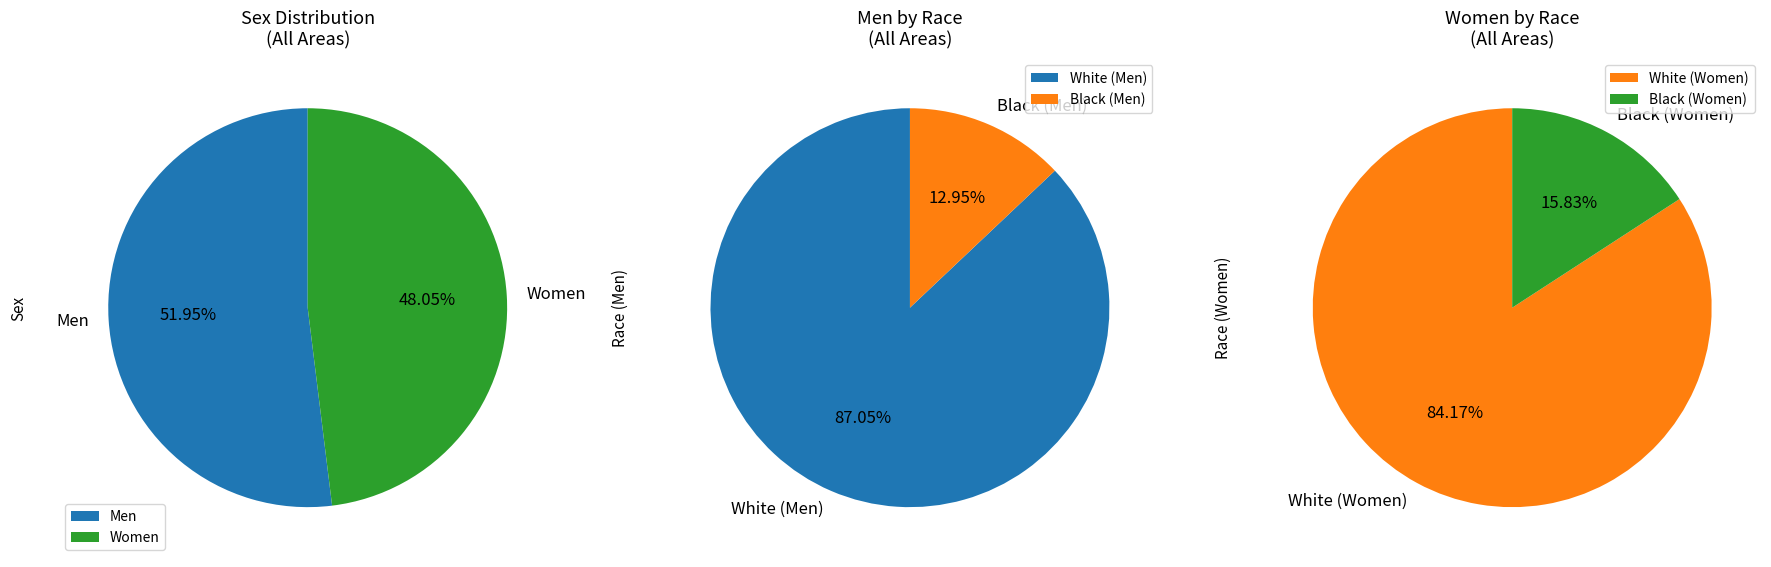

How many slices are in this pie chart?

6